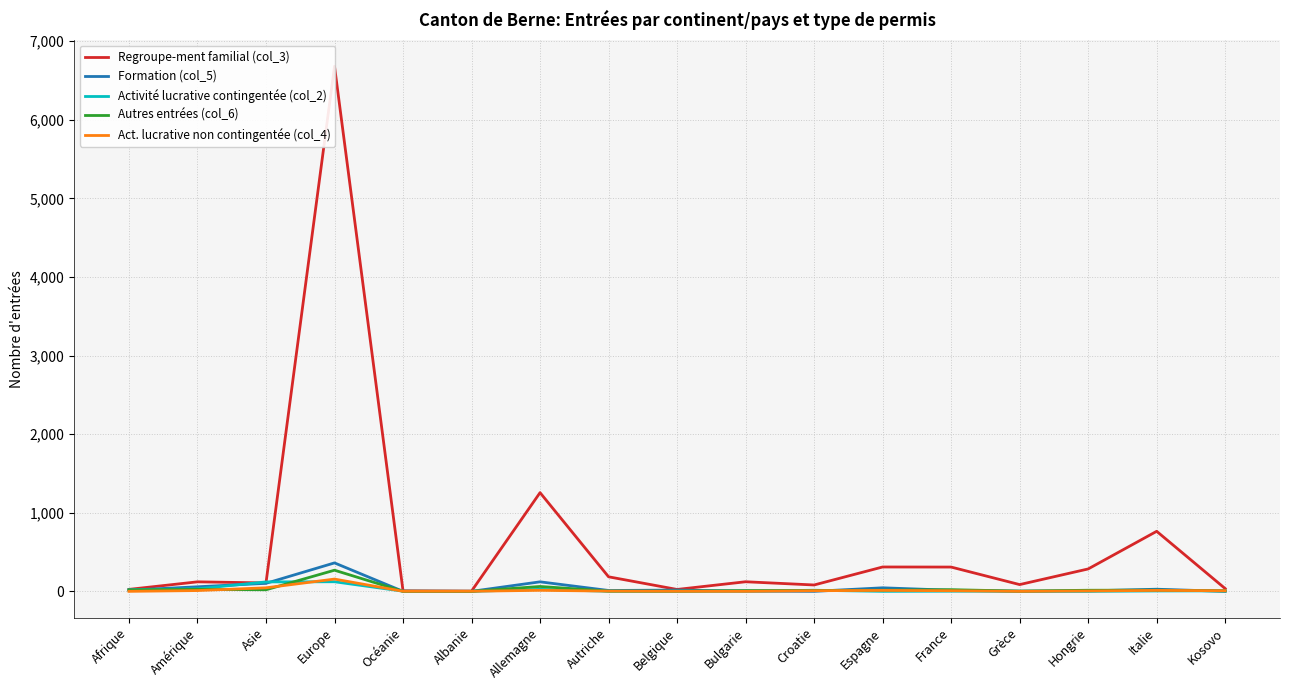

Does the chart have visible grid lines?

Yes